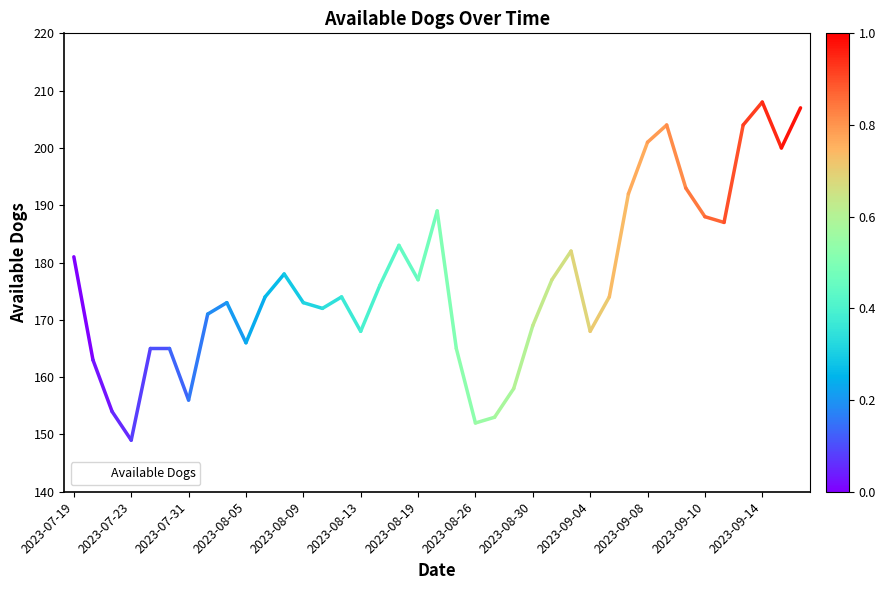

What is the maximum value shown in the chart?

208